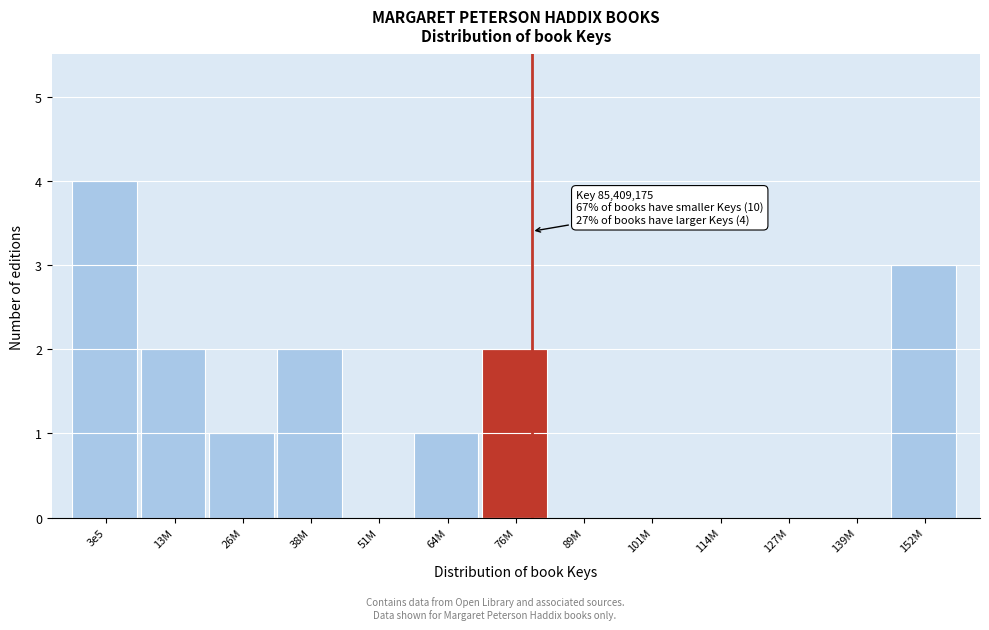

Reading right to left, extract all data points from this chart.

152M=3	139M=0	127M=0	114M=0	101M=0	89M=0	76M=2	64M=1	51M=0	38M=2	26M=1	13M=2	3e5=4